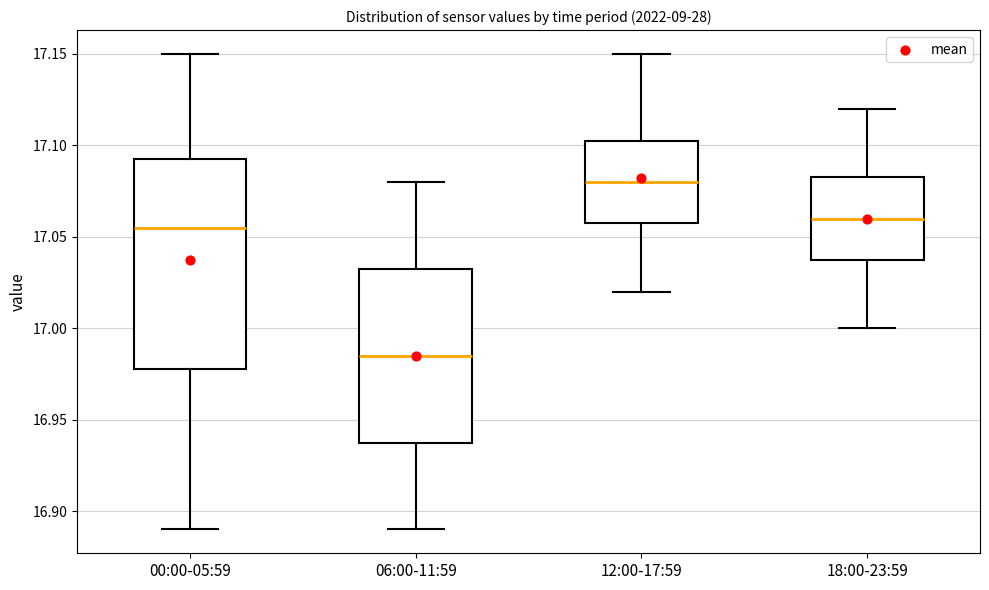

Which box has the lowest median line?

06:00-11:59